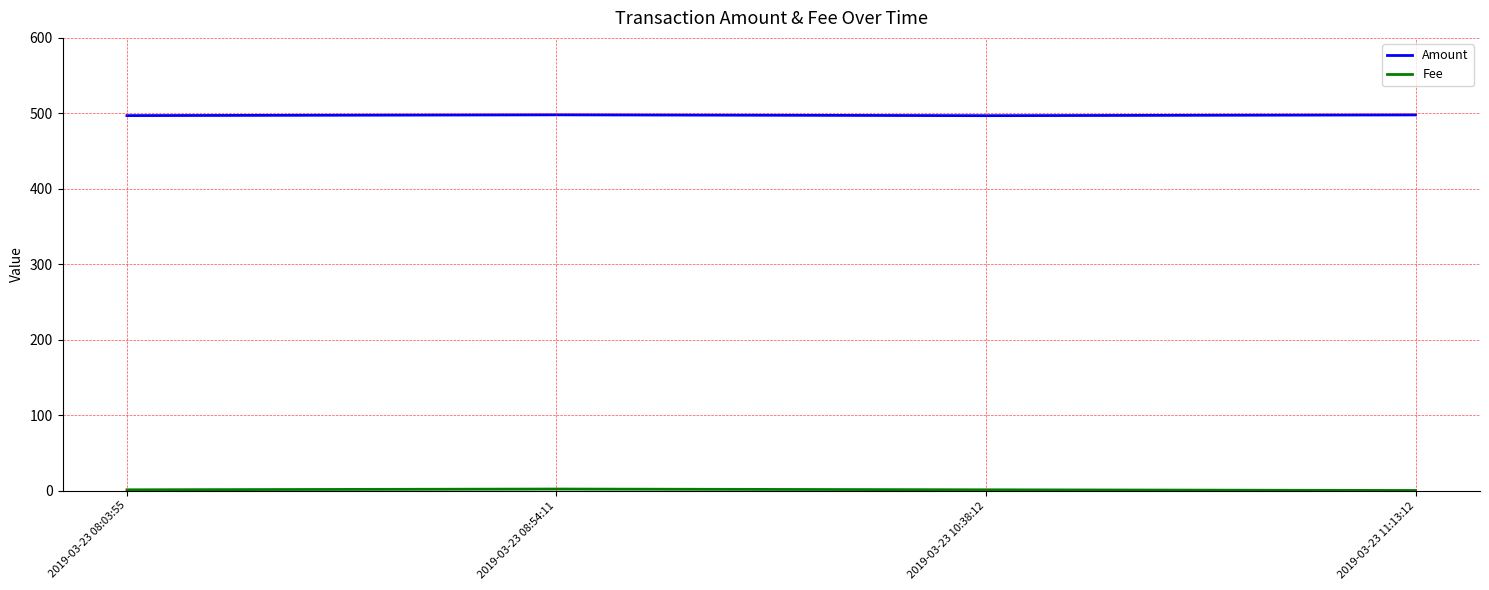

Which series has the largest total across all categories?

Amount